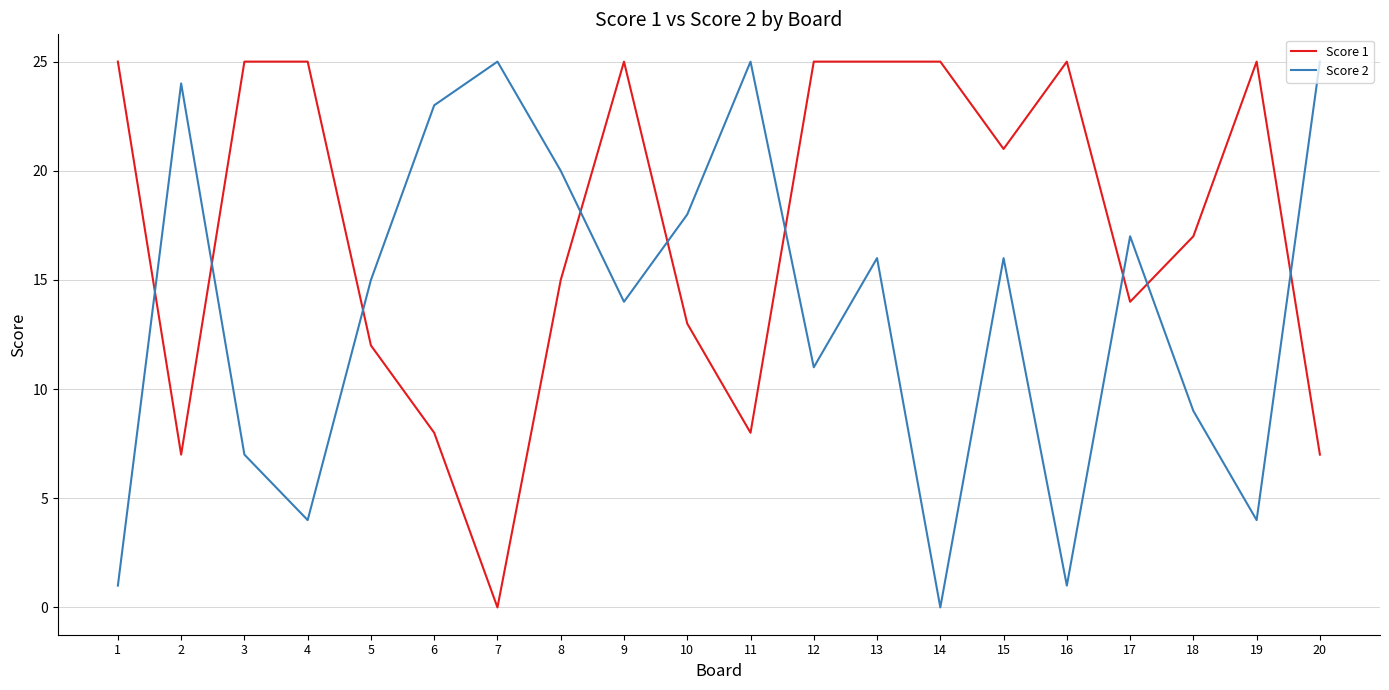

Which series has the largest total across all categories?

Score 1